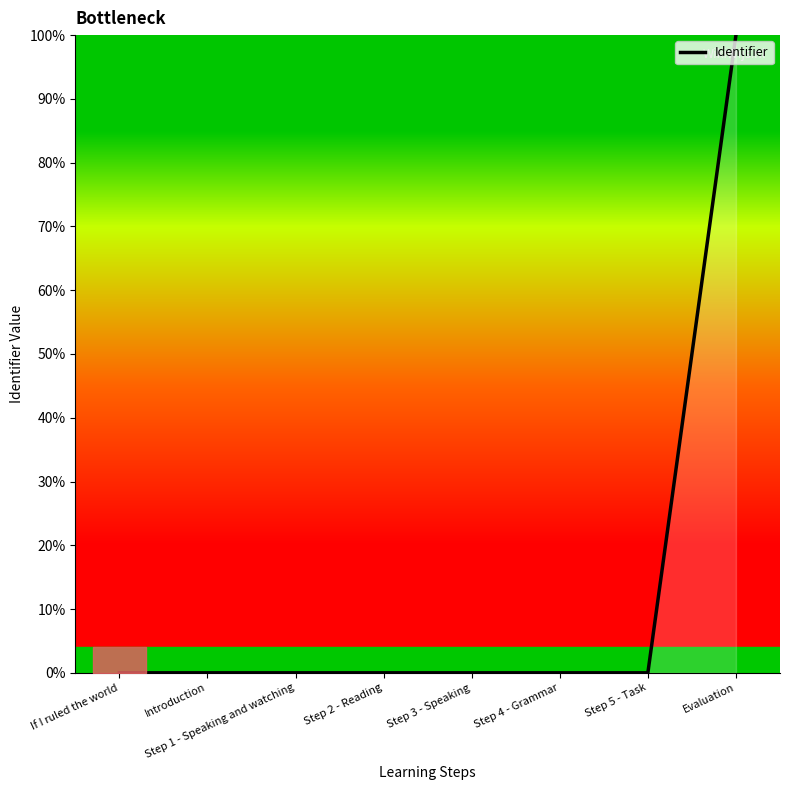

Is it true that the value at Step 3 - Speaking is 0.0?

True